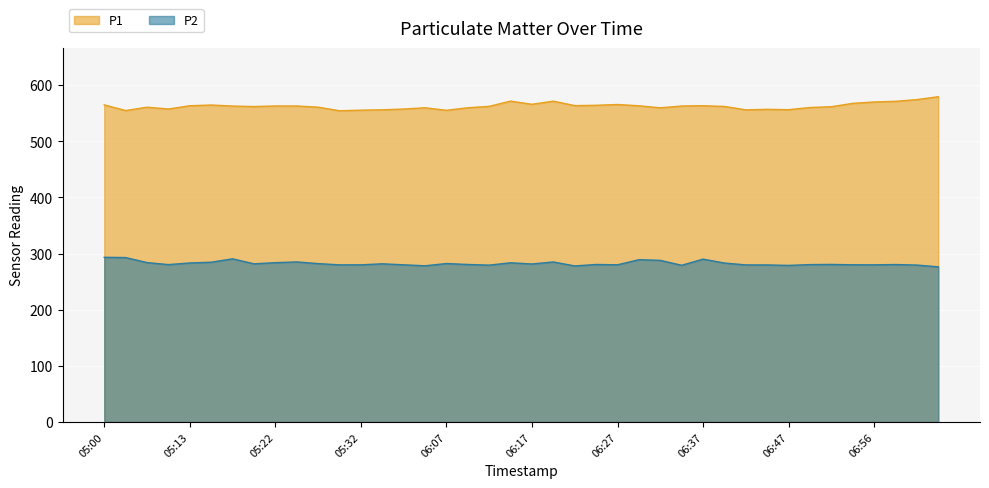

What is the sum of the P1 values at 06:47 and 06:42?

1112.5